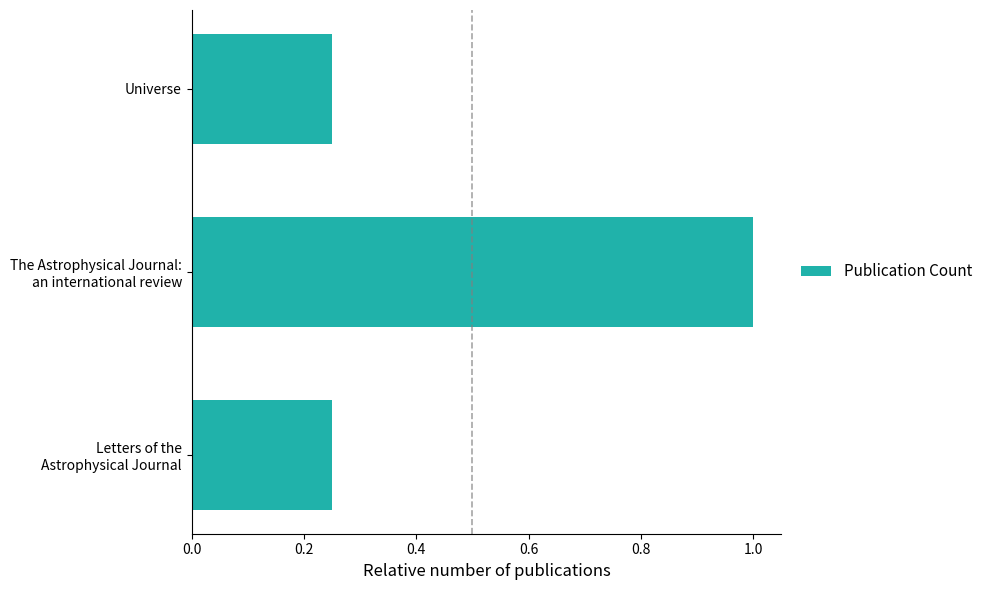

How many values are between 0 and 1?

3